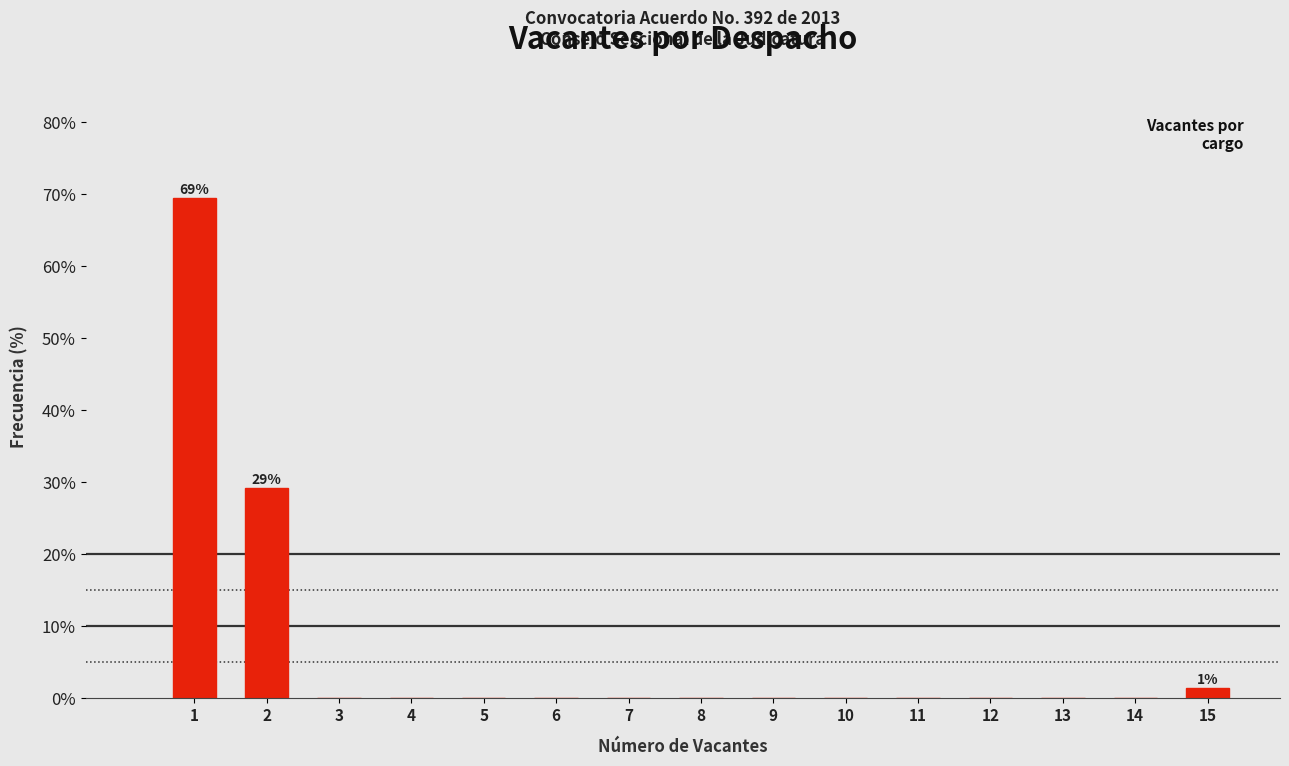

Reading left to right, list all the values displayed in this chart.

1=69.4	2=29.2	3=0.0	4=0.0	5=0.0	6=0.0	7=0.0	8=0.0	9=0.0	10=0.0	11=0.0	12=0.0	13=0.0	14=0.0	15=1.4